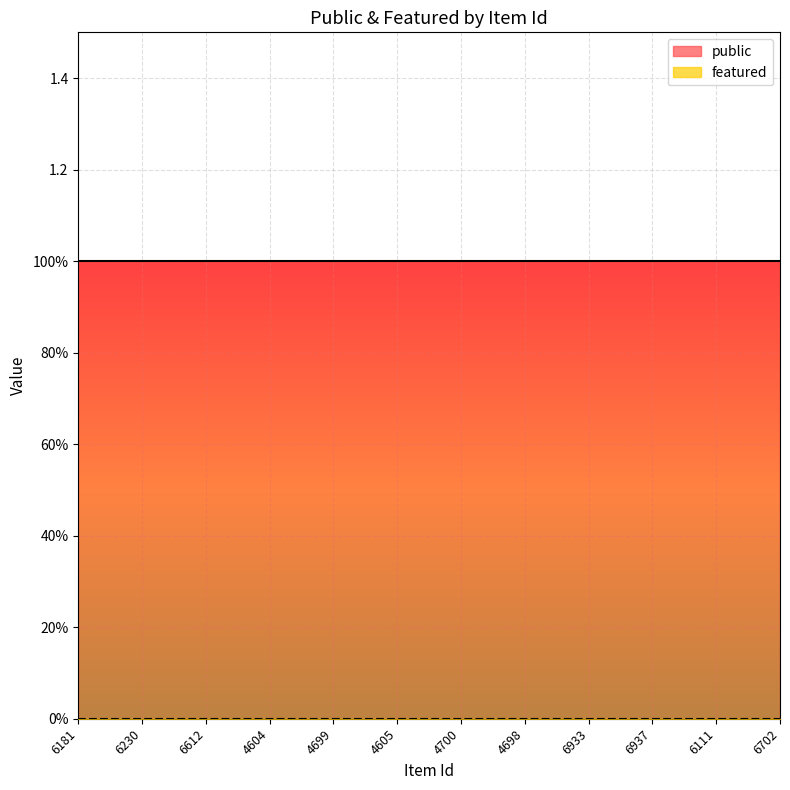

True or false: featured has more than 0 interior local peaks.

False